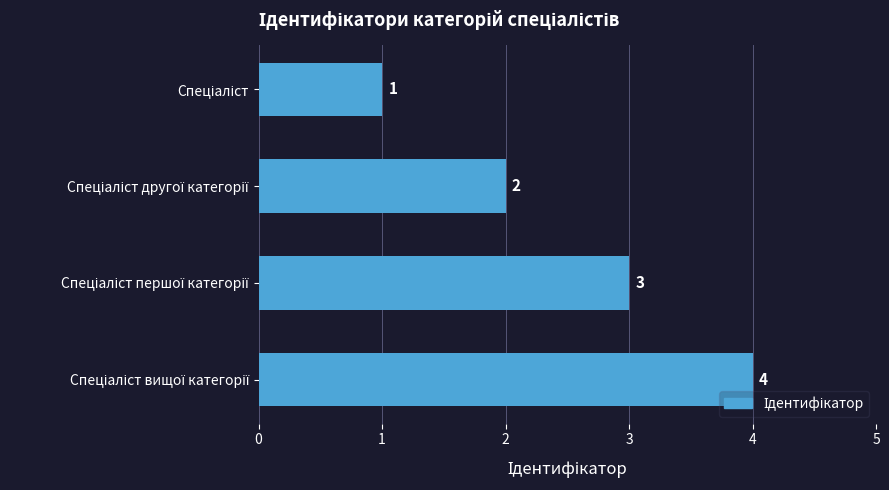

How many series are shown in this chart?

1